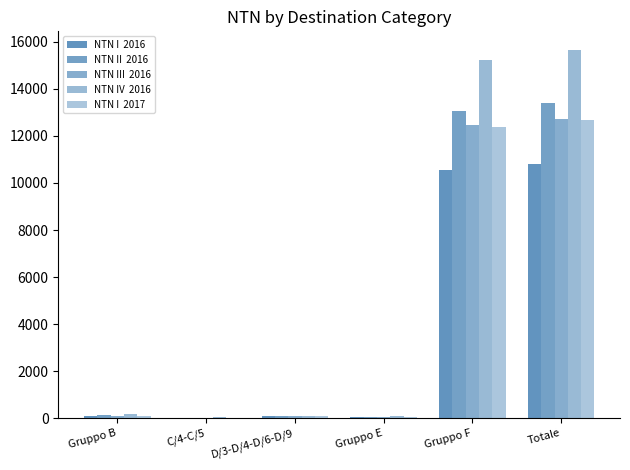

True or false: NTN III  2016 has a value of 17769.2 at Totale.

False